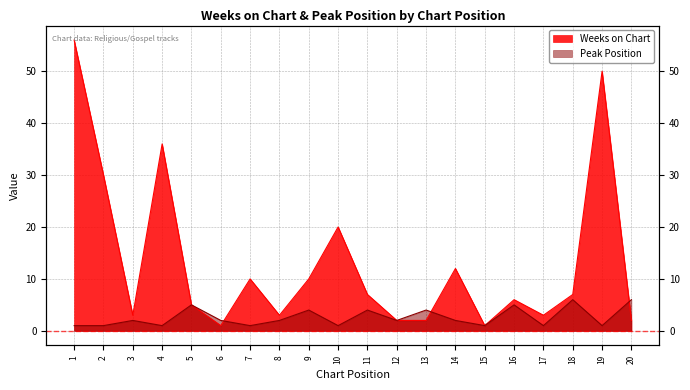

Which series has the widest spread of values?

Weeks on Chart